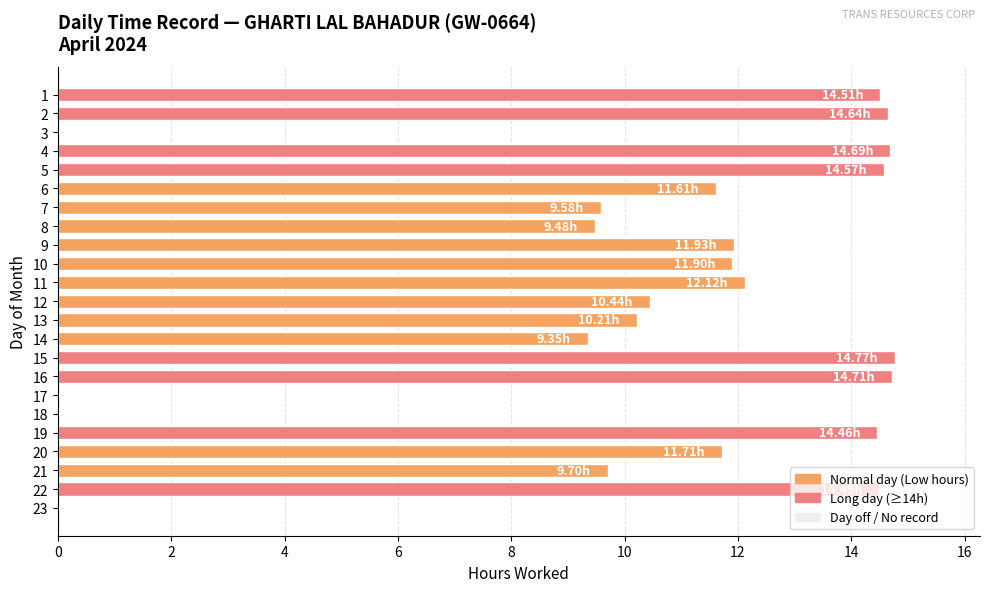

Approximately how many times larger is the value at 15 compared to 10?

1.2